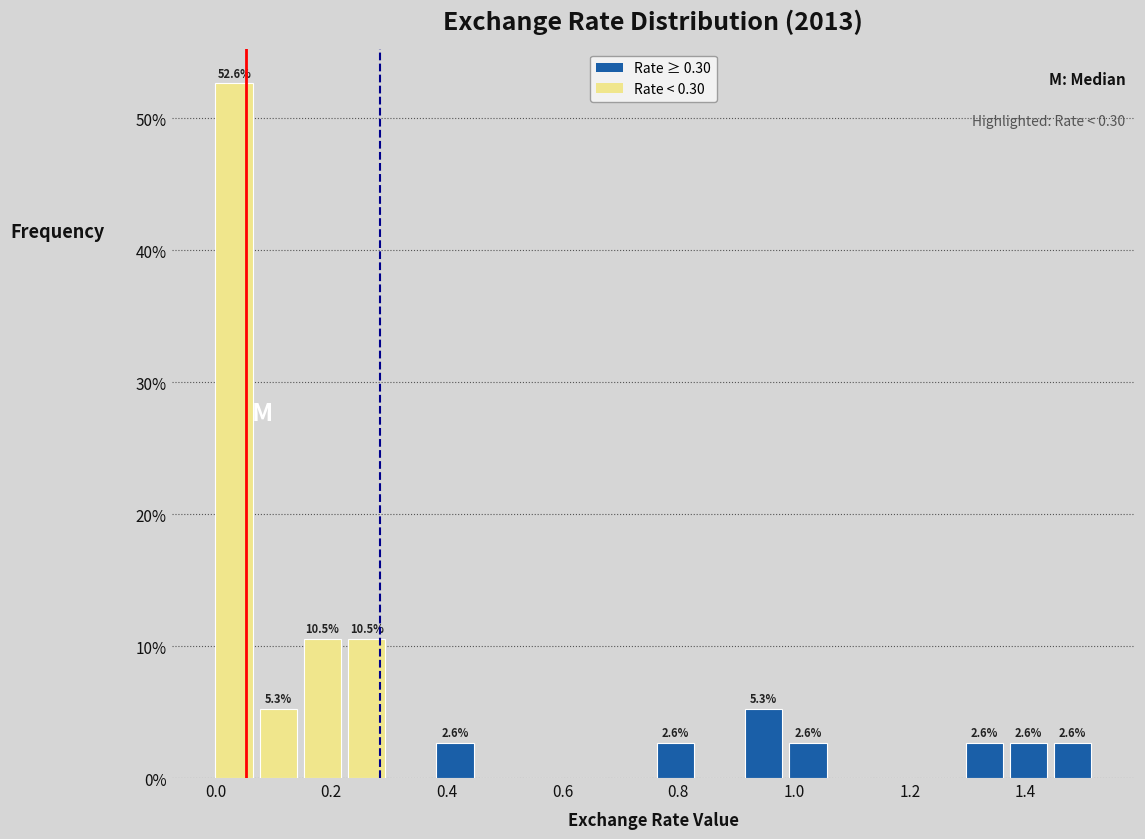

Around what value on the x-axis is the tallest bar? Give the approximate position of its centre, as read against the axis.

0.04